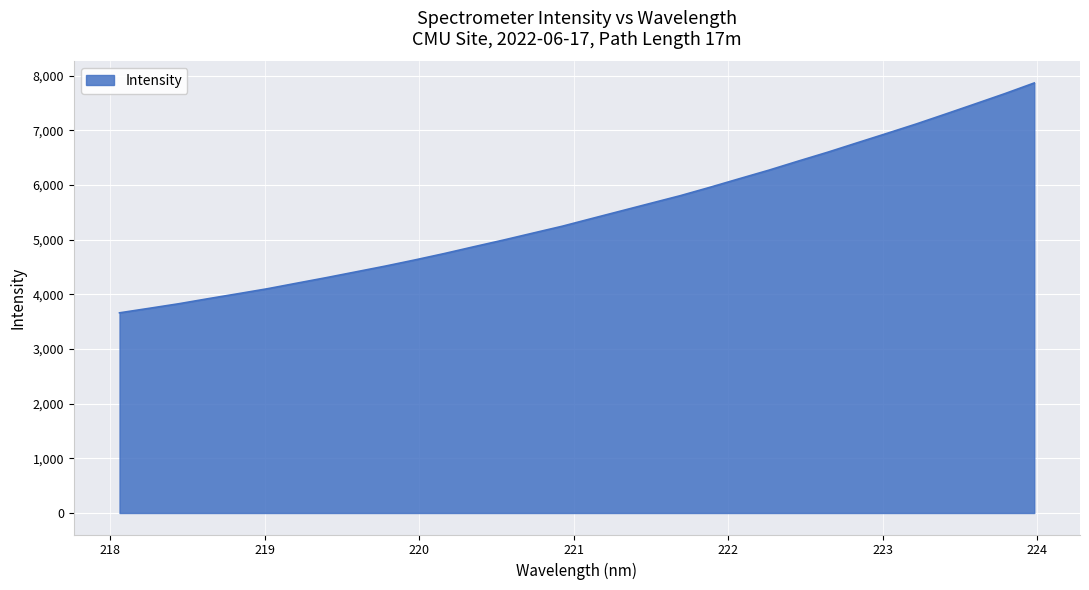

What is the sum of all values?

175297.3